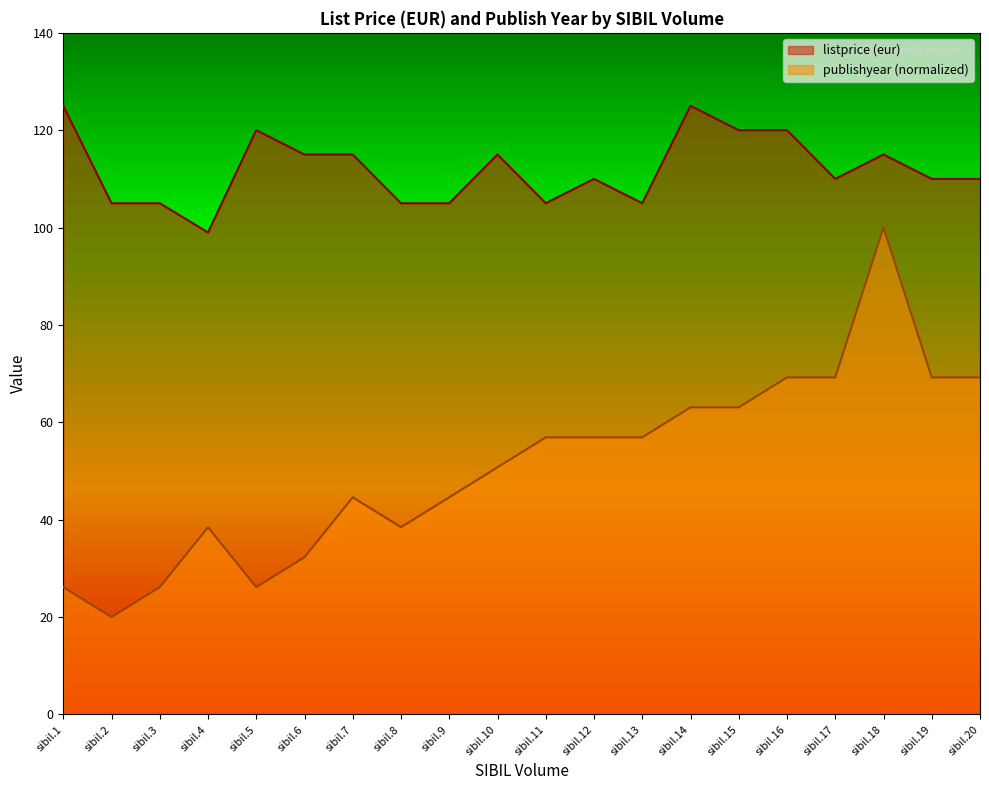

Which series has the largest range (max minus min)?

publishyear (normalized)